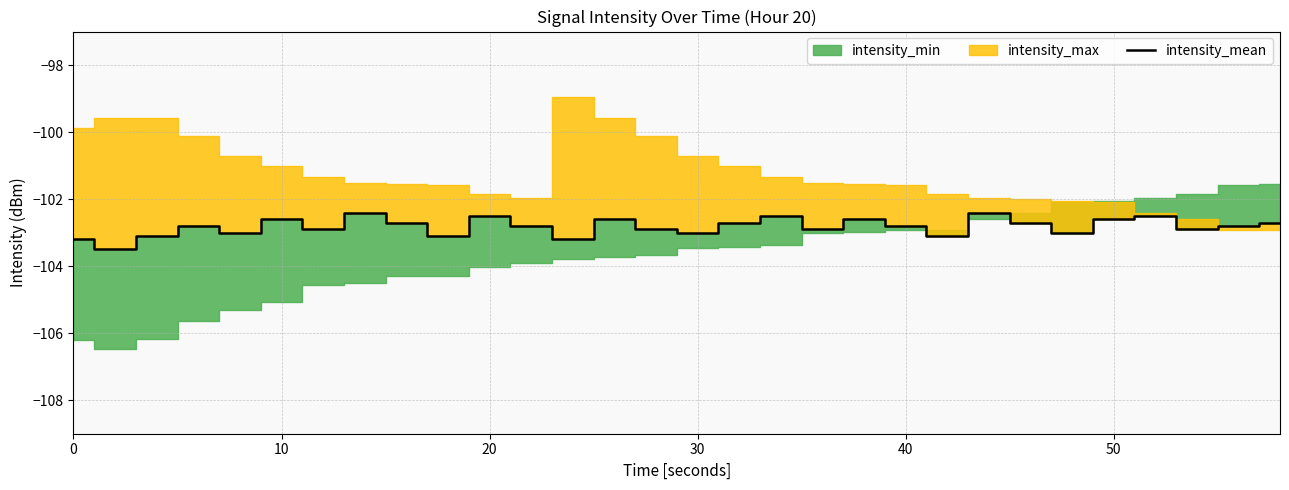

What is the minimum value for intensity_mean?

-103.5